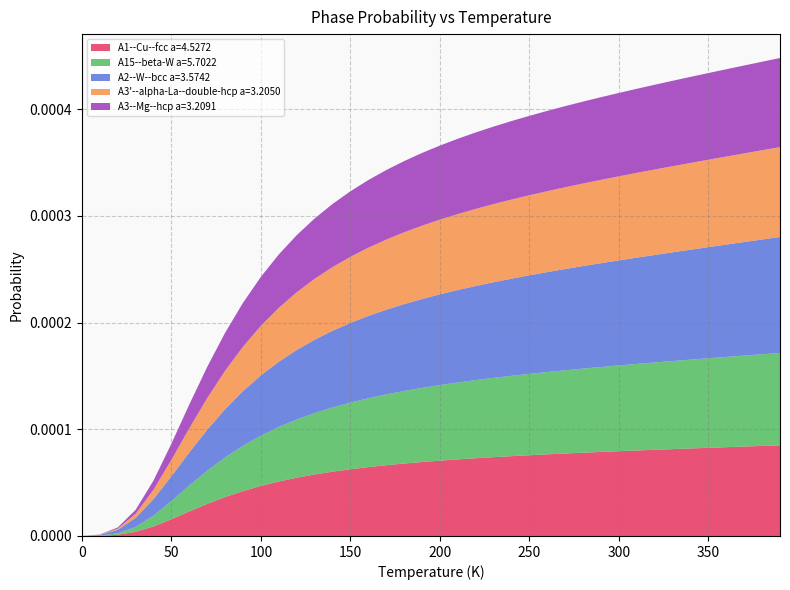

Reading left to right, list all the values displayed in this chart.

A1--Cu--fcc a=4.5272: 0.0	0.0	0.0	0.0	0.0	0.0	0.0	0.0	0.0	0.0	0.0	0.0	0.0	0.0	0.0	0.0	0.0	0.0	0.0	0.0	0.0	0.0	0.0	0.0	0.0	0.0	0.0	0.0	0.0	0.0	0.0	0.0	0.0	0.0	0.0	0.0	0.0	0.0	0.0	0.0
A15--beta-W a=5.7022: 0.0	0.0	0.0	0.0	0.0	0.0	0.0	0.0	0.0	0.0	0.0	0.0	0.0	0.0	0.0	0.0	0.0	0.0	0.0	0.0	0.0	0.0	0.0	0.0	0.0	0.0	0.0	0.0	0.0	0.0	0.0	0.0	0.0	0.0	0.0	0.0	0.0	0.0	0.0	0.0
A2--W--bcc a=3.5742: 0.0	0.0	0.0	0.0	0.0	0.0	0.0	0.0	0.0	0.0	0.0	0.0	0.0	0.0	0.0	0.0	0.0	0.0	0.0	0.0	0.0	0.0	0.0	0.0	0.0	0.0	0.0	0.0	0.0	0.0	0.0	0.0	0.0	0.0	0.0	0.0	0.0	0.0	0.0	0.0
A3'--alpha-La--double-hcp a=3.2050: 0.0	0.0	0.0	0.0	0.0	0.0	0.0	0.0	0.0	0.0	0.0	0.0	0.0	0.0	0.0	0.0	0.0	0.0	0.0	0.0	0.0	0.0	0.0	0.0	0.0	0.0	0.0	0.0	0.0	0.0	0.0	0.0	0.0	0.0	0.0	0.0	0.0	0.0	0.0	0.0
A3--Mg--hcp a=3.2091: 0.0	0.0	0.0	0.0	0.0	0.0	0.0	0.0	0.0	0.0	0.0	0.0	0.0	0.0	0.0	0.0	0.0	0.0	0.0	0.0	0.0	0.0	0.0	0.0	0.0	0.0	0.0	0.0	0.0	0.0	0.0	0.0	0.0	0.0	0.0	0.0	0.0	0.0	0.0	0.0